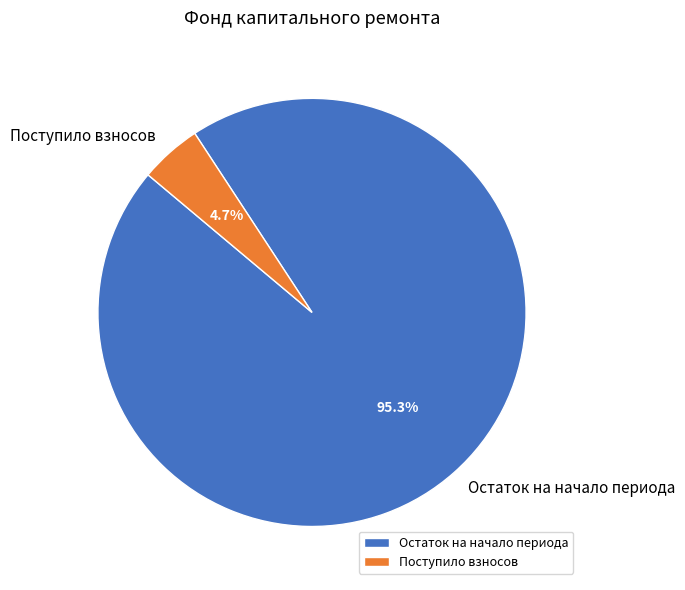

Between Остаток на начало периода and Поступило взносов, which is larger?

Остаток на начало периода